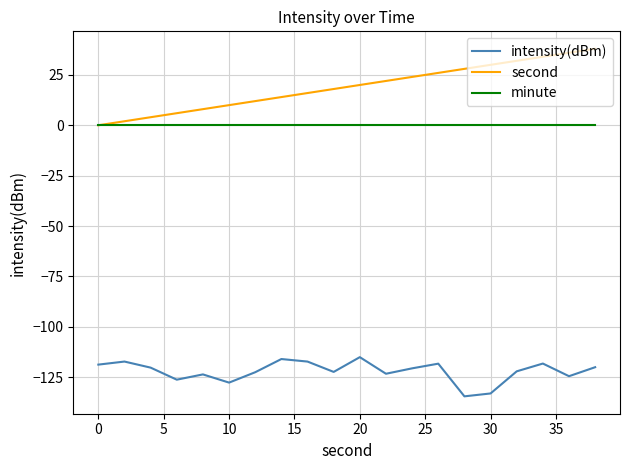

True or false: second has more than 2 interior local peaks.

False